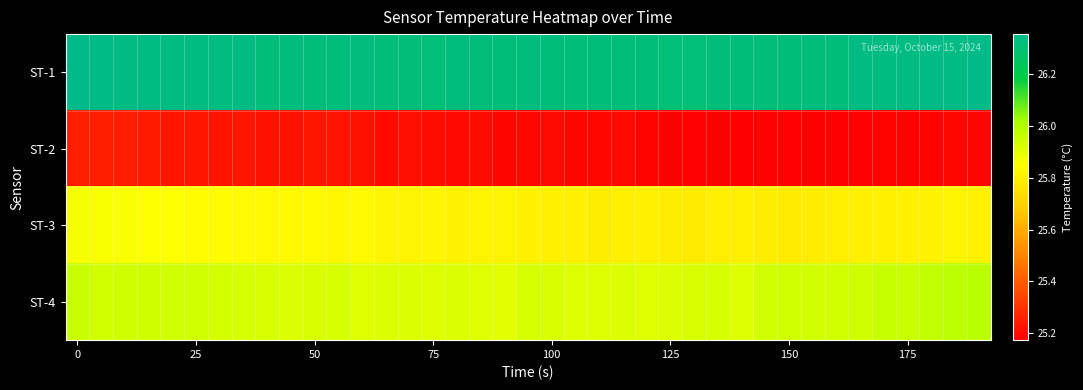

Which series has the largest total across all categories?

ST-1